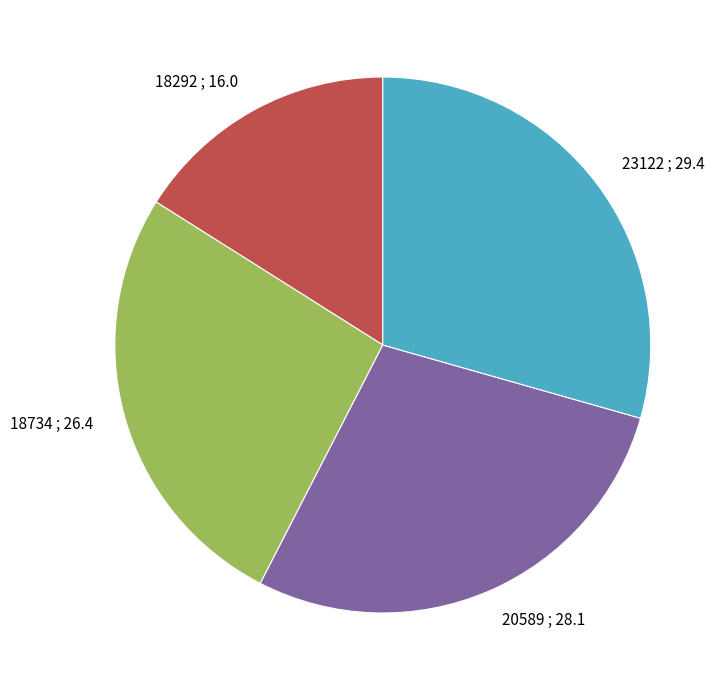

Rank the categories by value from highest to lowest.

23122, 20589, 18734, 18292